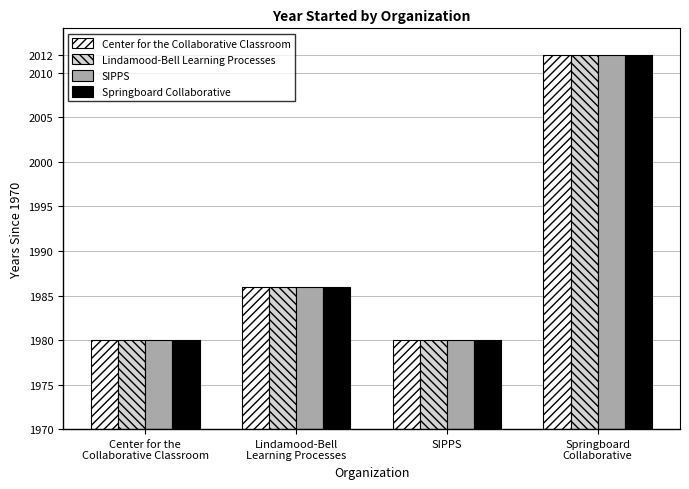

Which series changed the most between Center for the
Collaborative Classroom and SIPPS?

Center for the Collaborative Classroom